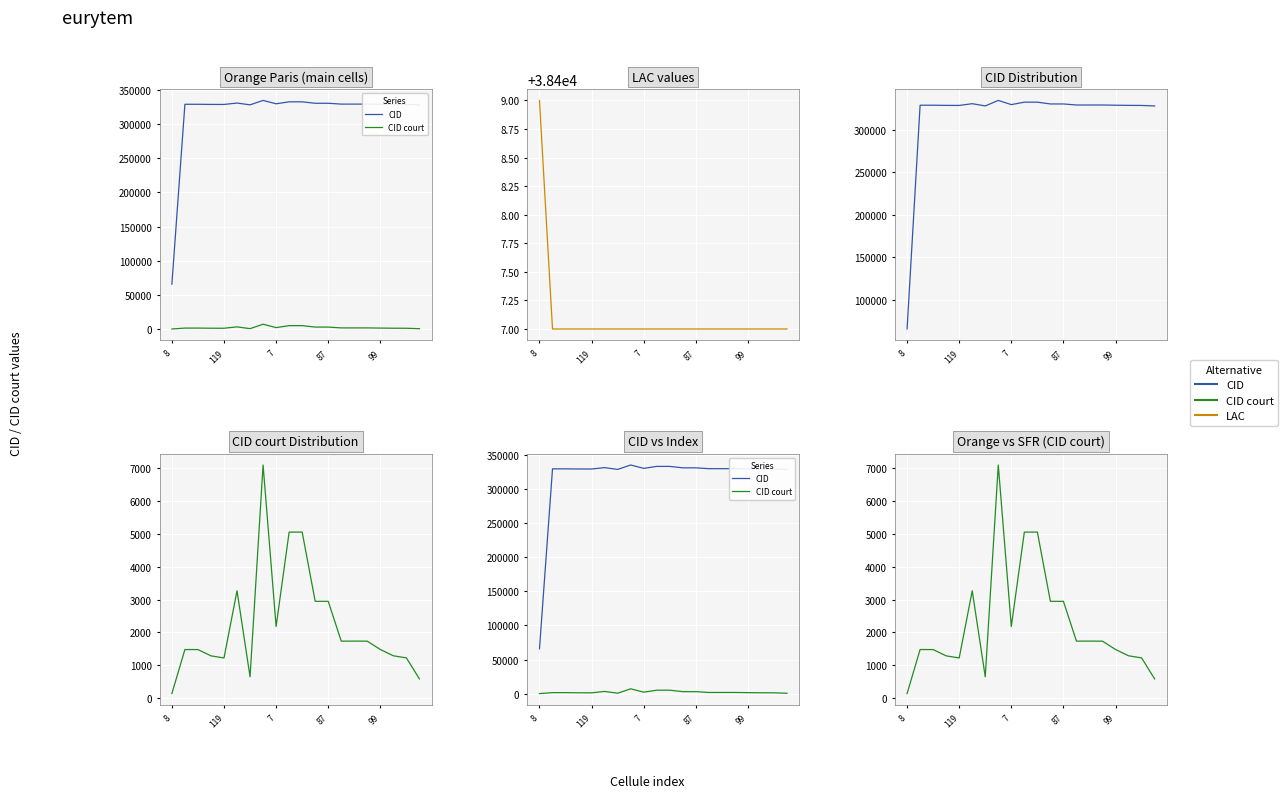

At which label does CID court first exceed 1728?

5